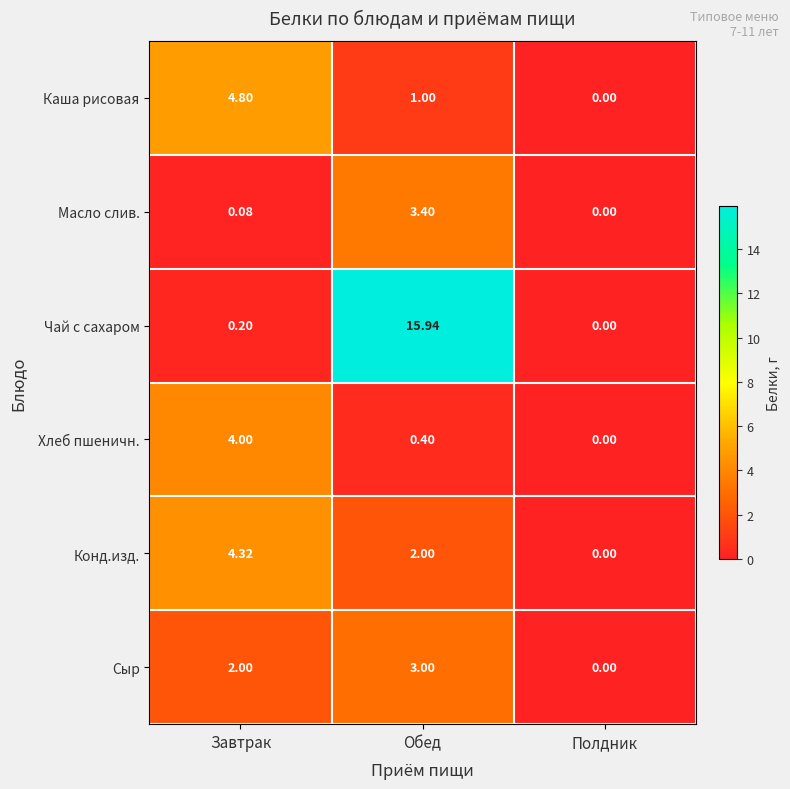

List the series in order of their peak value, highest first.

Чай с сахаром, Каша рисовая, Конд.изд., Хлеб пшеничн., Масло слив., Сыр